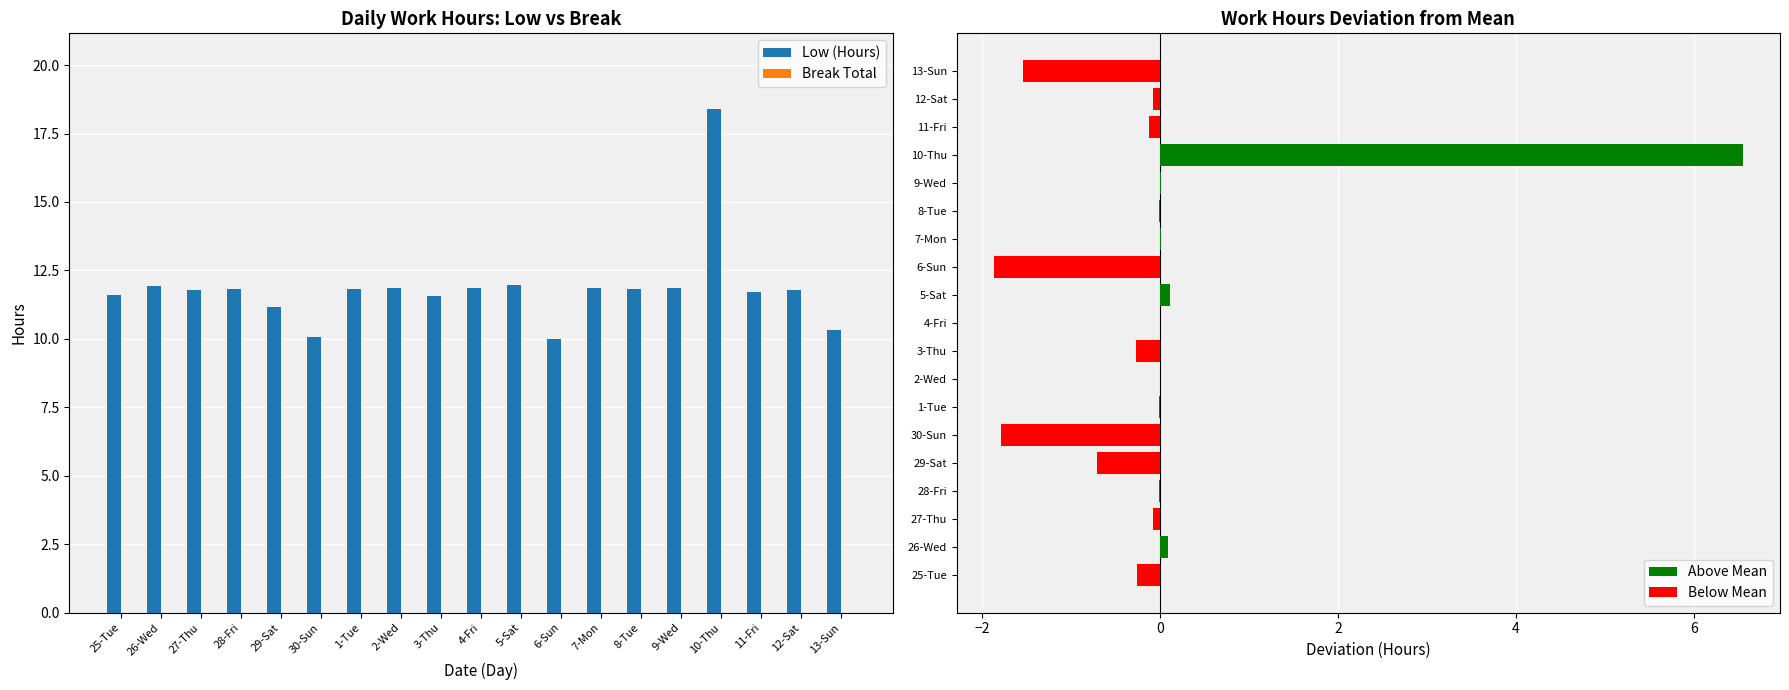

Is it true that Low (Hours) equals 11.7 at 11-Fri?

True